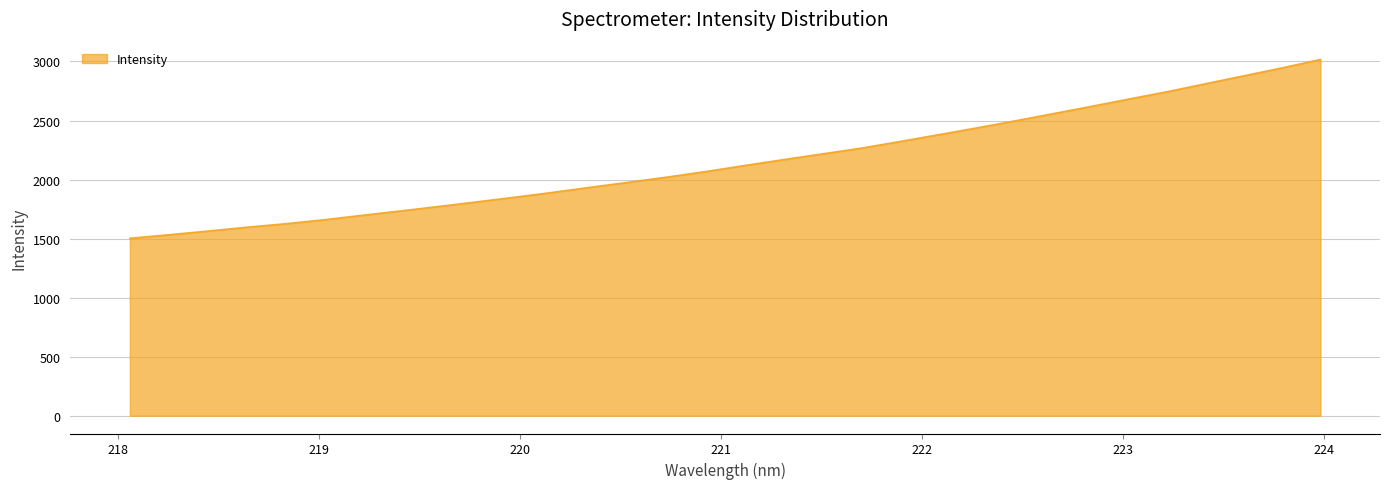

What is the minimum value shown in the chart?

1502.6